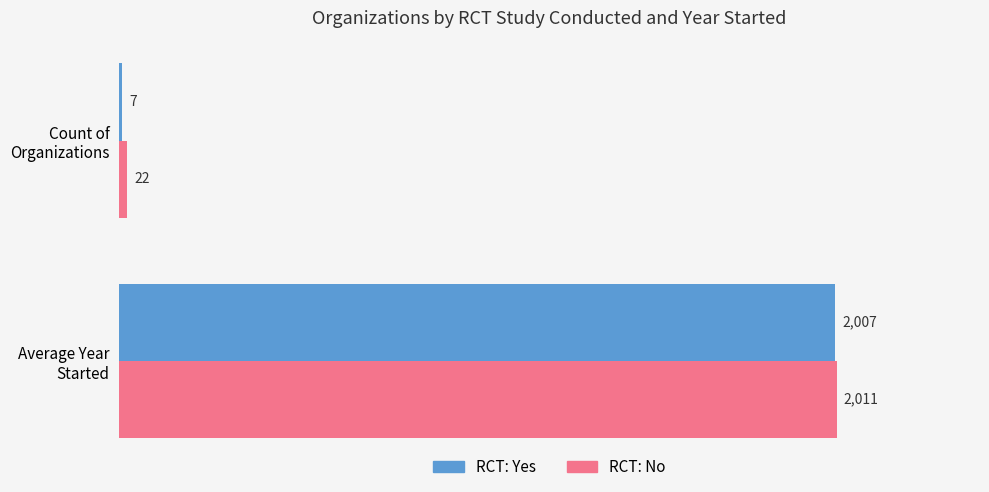

Which series has the largest total across all categories?

RCT: No